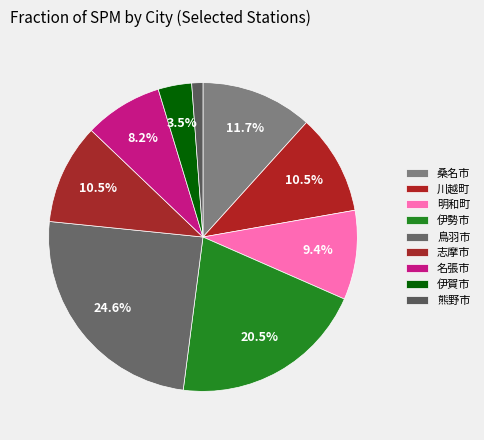

What percentage is NOT represented by 名張市?

91.8%